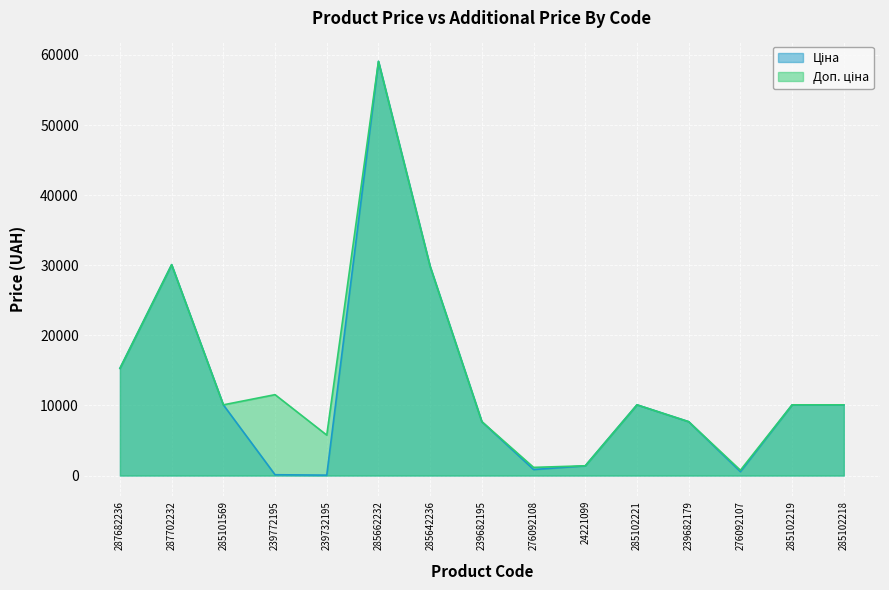

Reading left to right, what are all the values shown in this chart?

Ціна: 287682236=15288.0	287702232=30077.8	285101569=10085.8	239772195=115.4	239732195=57.7	285662232=59075.7	285642236=29819.2	239682195=7680.9	276092108=857.9	24221099=1390.7	285102221=10085.8	239682179=7680.9	276092107=557.6	285102219=10085.8	285102218=10085.8
Доп. ціна: 287682236=15288.0	287702232=30077.8	285101569=10085.8	239772195=11537.0	239732195=5769.0	285662232=59075.7	285642236=29819.2	239682195=7680.9	276092108=1162.5	24221099=1391.0	285102221=10085.8	239682179=7680.9	276092107=756.0	285102219=10085.8	285102218=10085.8